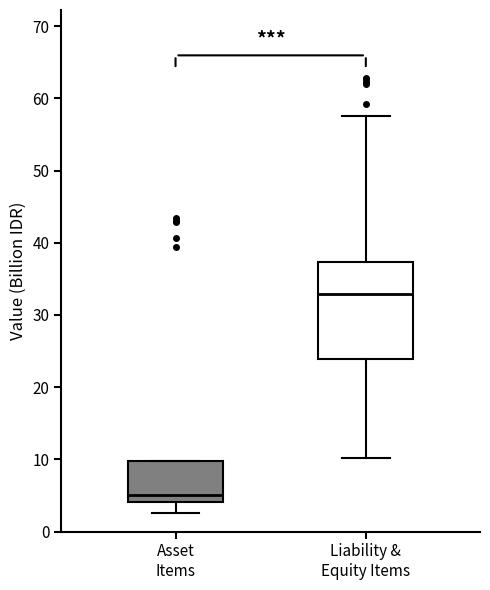

Comparing the boxes themselves (not the whiskers), which one is the tallest?

Liability & Equity Items